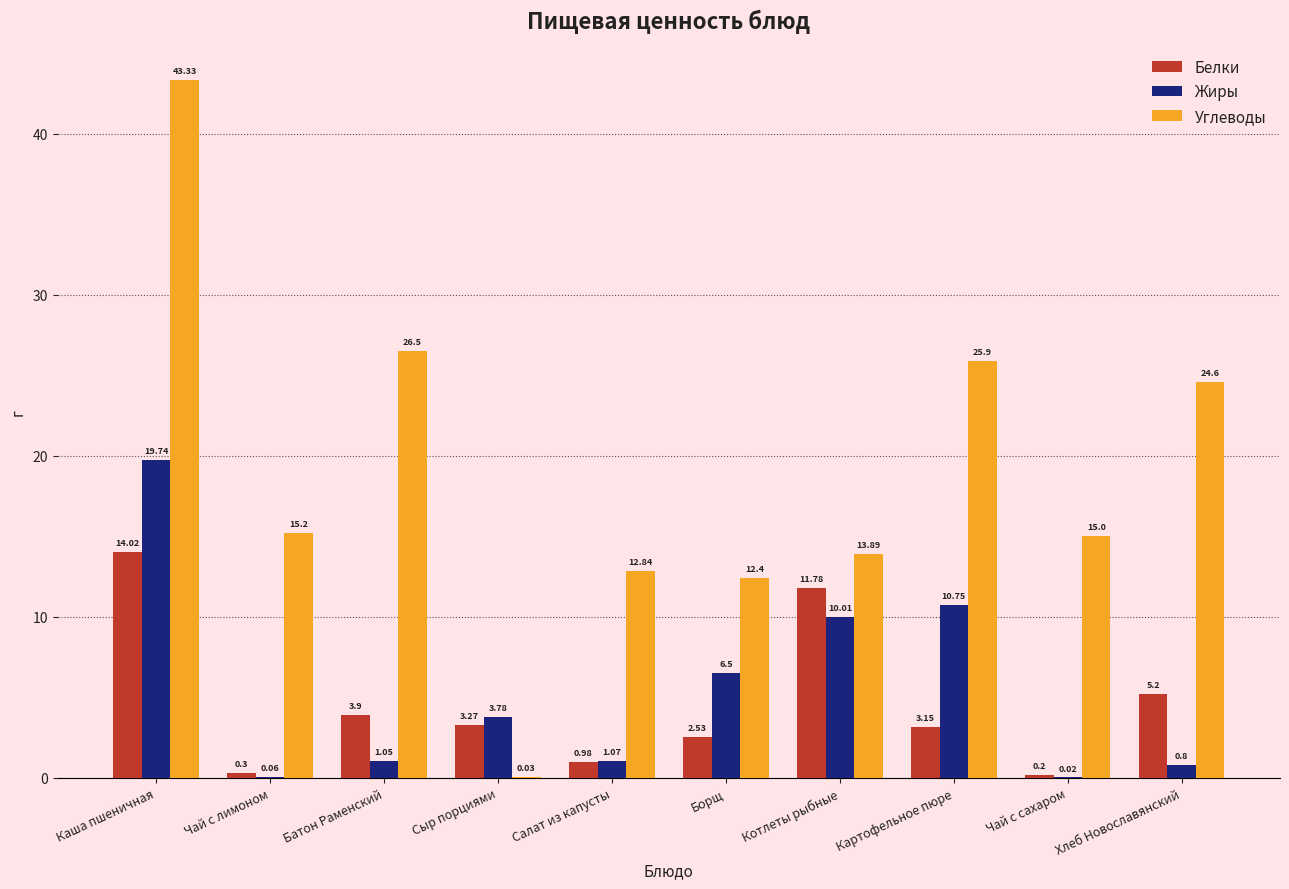

What is the spread (max minus min) of values at Чай с лимоном?

15.1